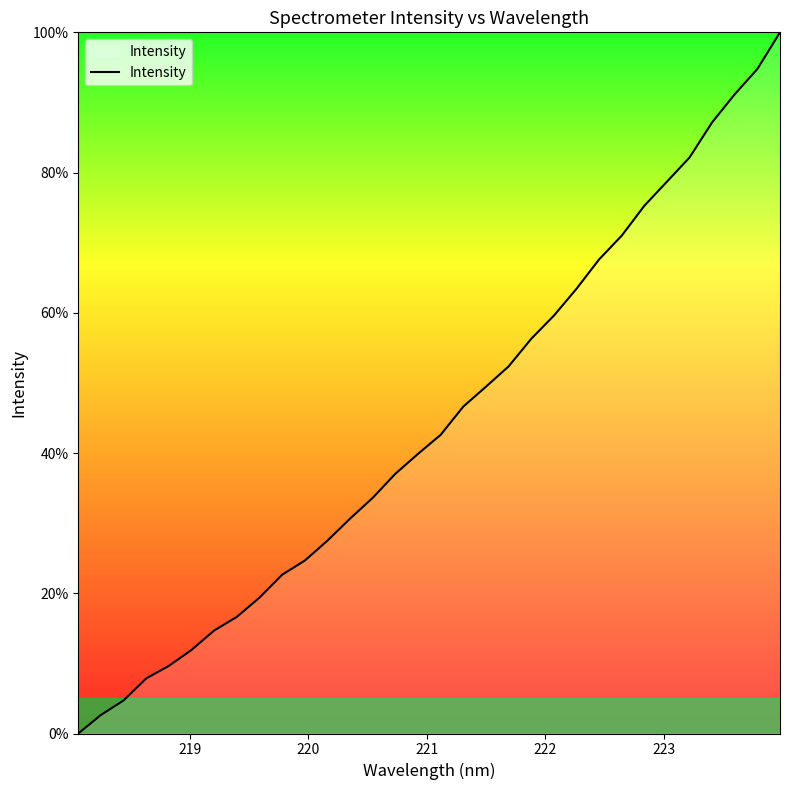

What is the greatest value displayed?

100.0